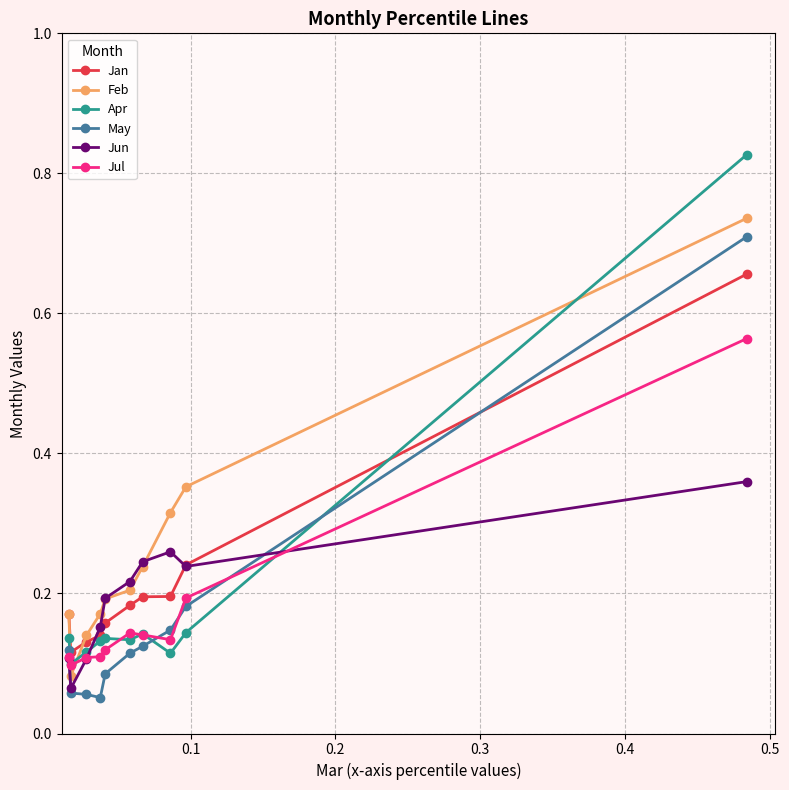

Which series has the largest range (max minus min)?

Apr